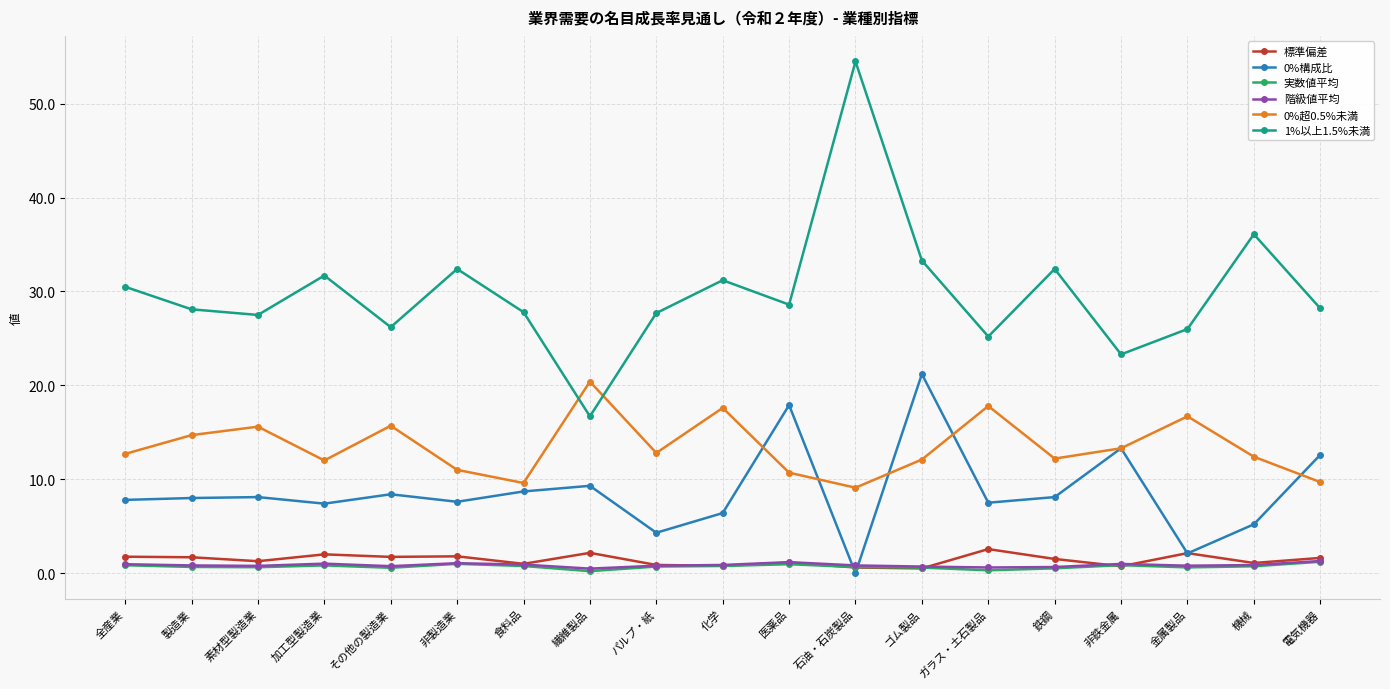

How many interior local peaks does the 1%以上1.5%未満 series have?

6